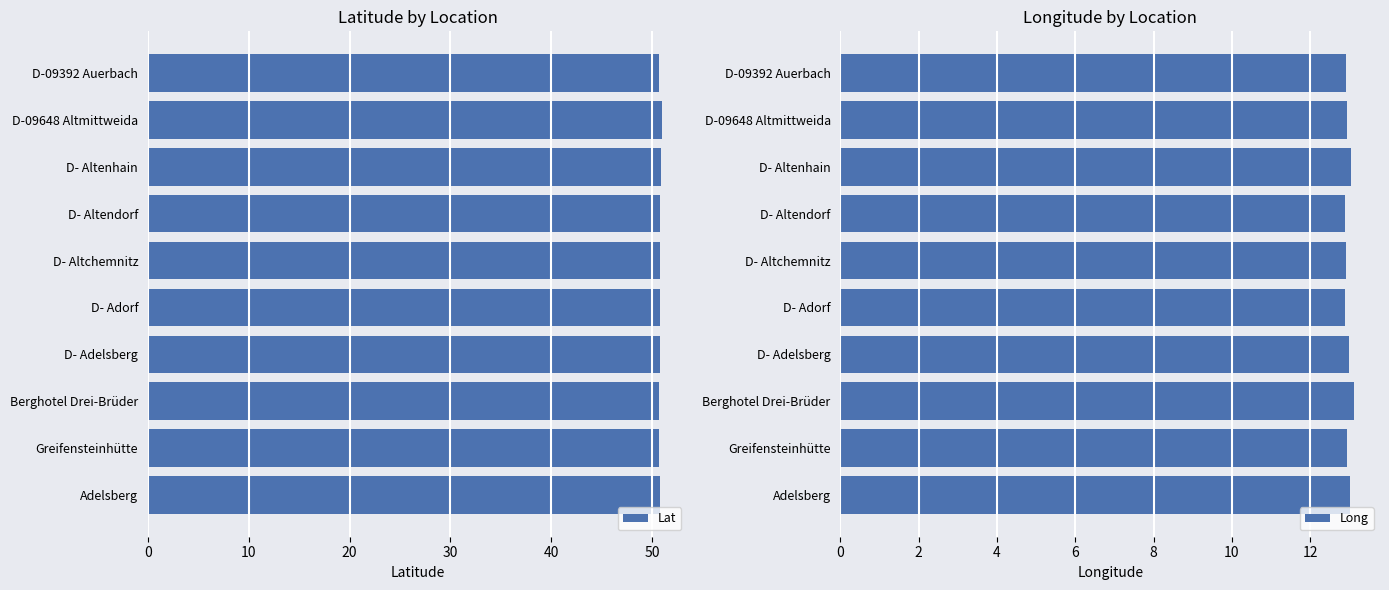

What is the lowest value of the Lat series?

50.7